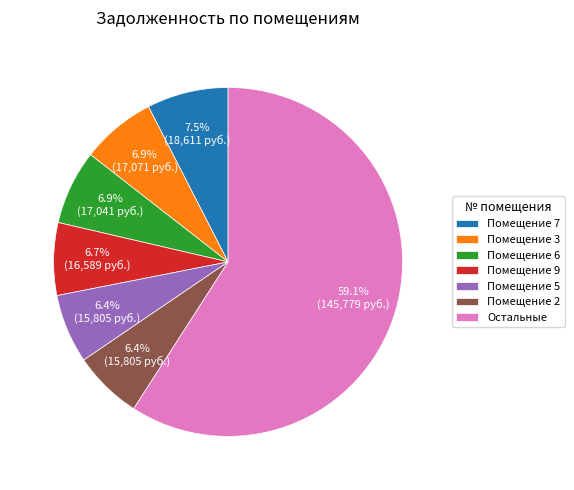

What is the ratio of the value at Помещение 7 to the value at Помещение 9?

1.1